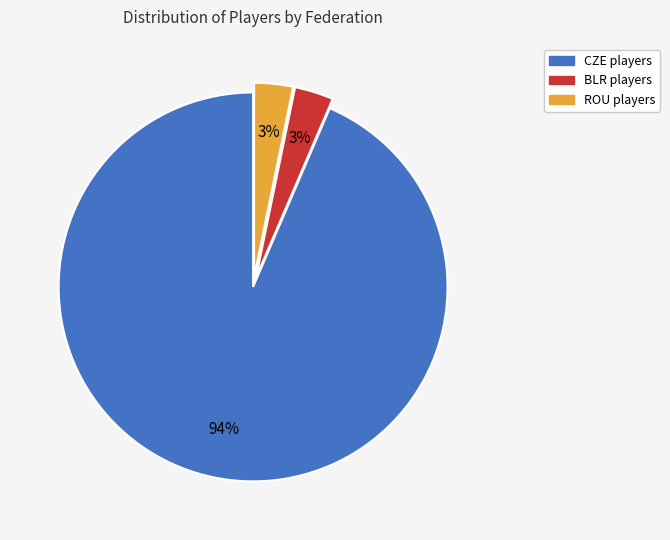

Which has a higher value, CZE or BLR?

CZE